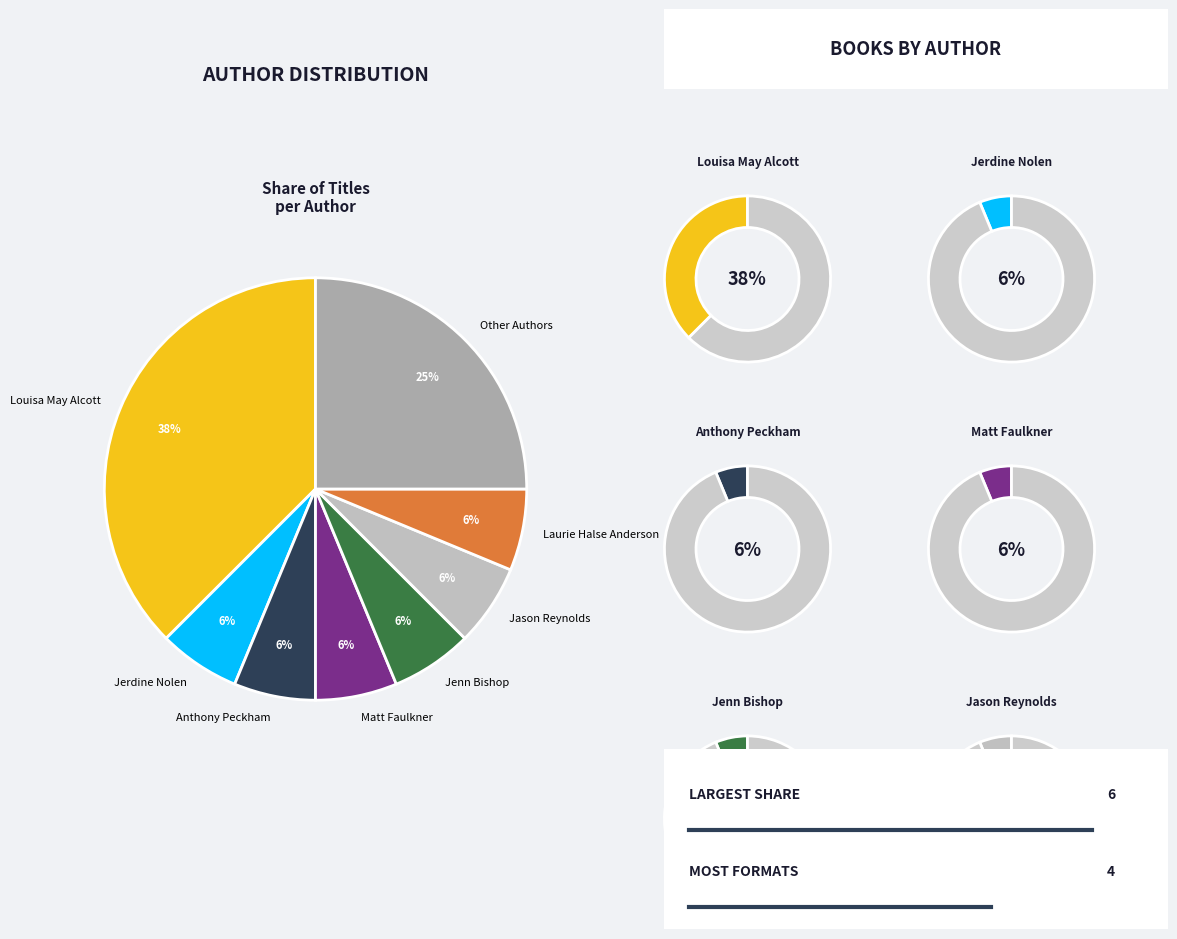

Which category has the biggest portion of the pie?

Louisa May Alcott